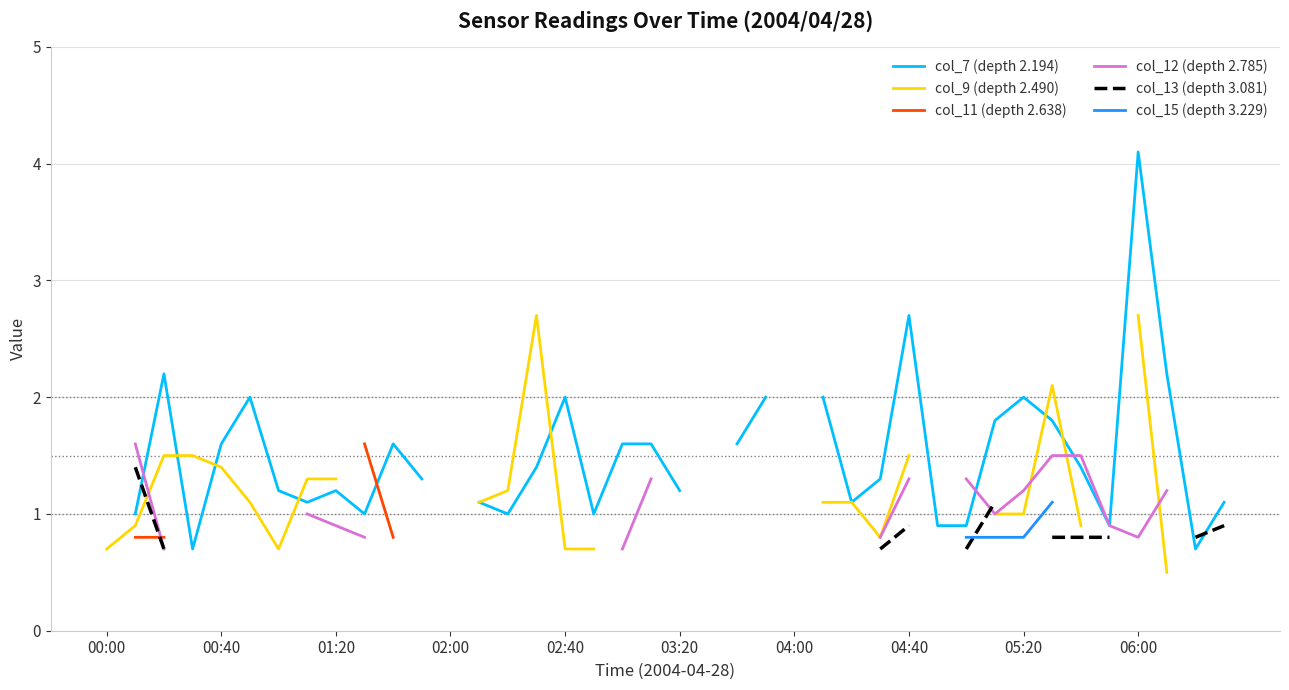

Is this an area chart (filled region under the line)?

No